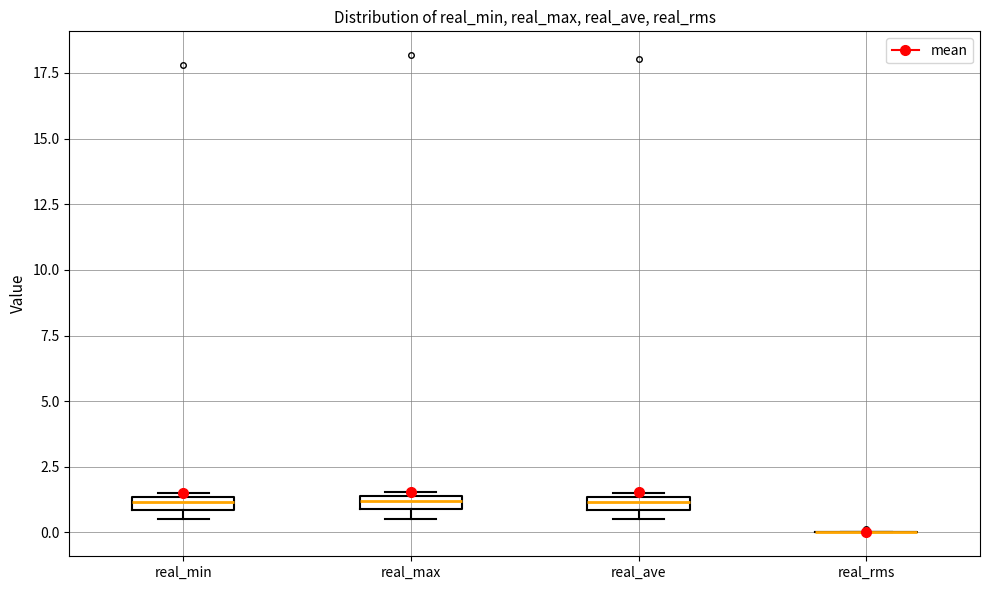

Where is the lower edge of the box for real_max on the y-axis? The values are not printed on the chart, so give them approximately, as read against the axis.

1.0